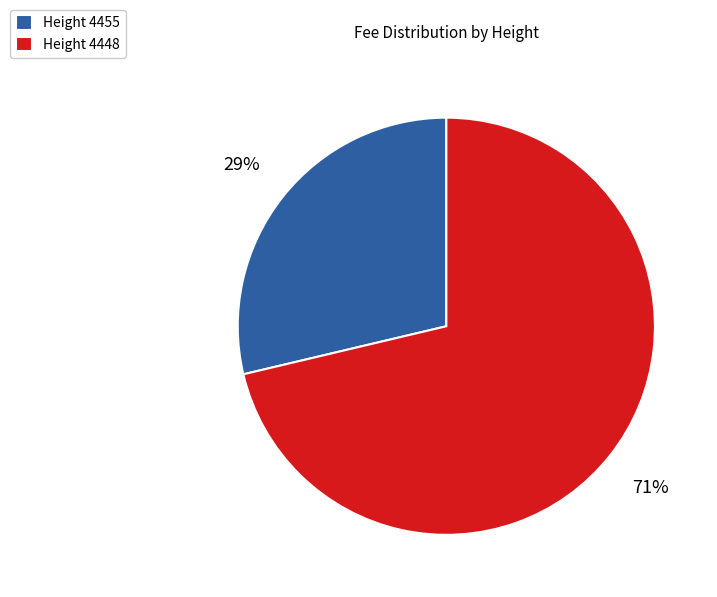

Is there a majority slice in this chart?

Yes